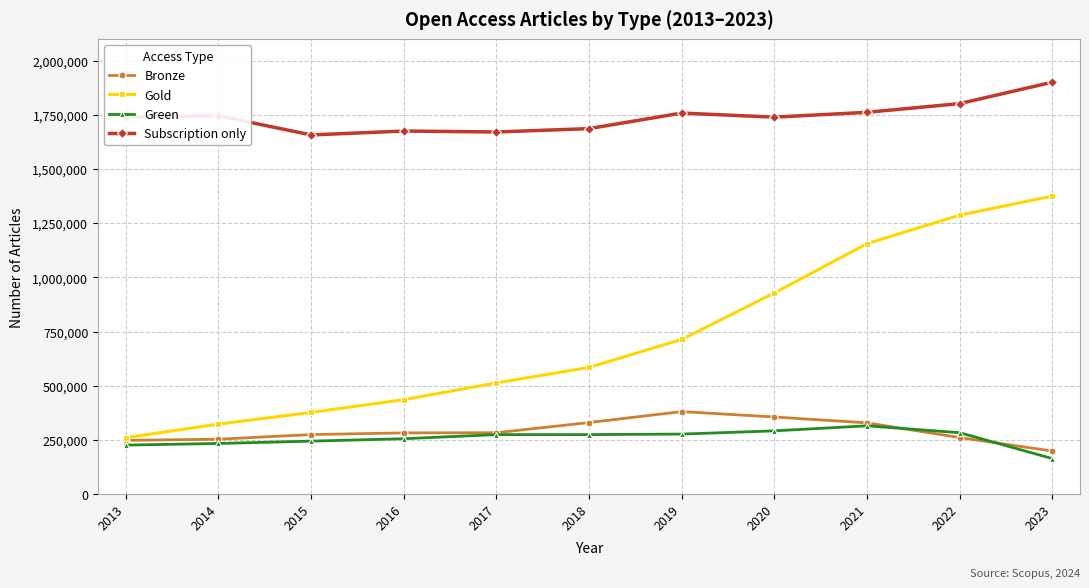

True or false: Green has a value of 88978 at 2013.

False